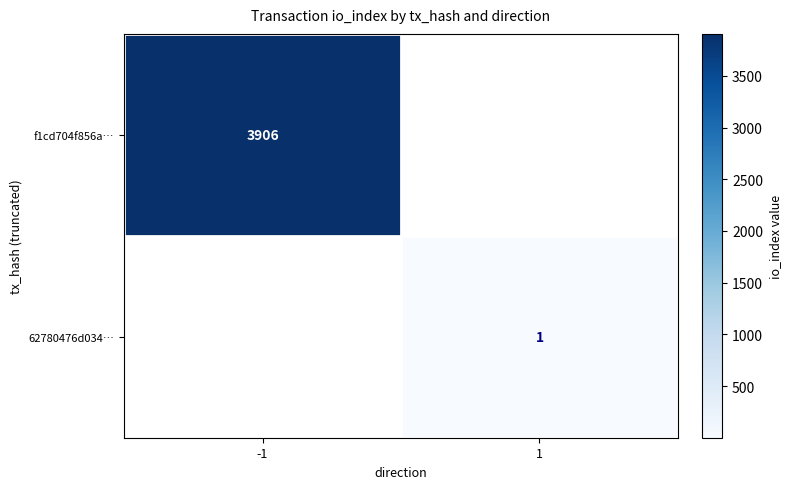

The 62780476d034… series shows 1 at 1. True or false?

True